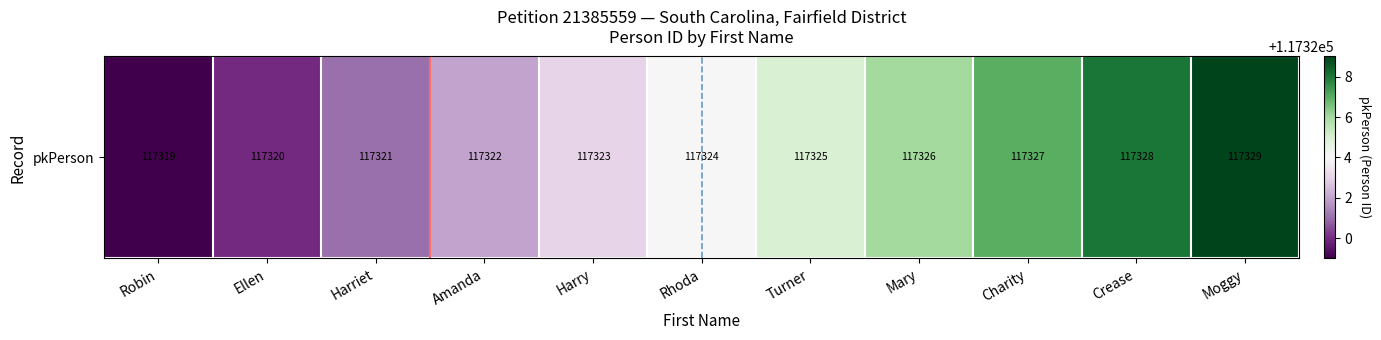

Reading left to right, transcribe all the data shown in this chart.

Robin=117319	Ellen=117320	Harriet=117321	Amanda=117322	Harry=117323	Rhoda=117324	Turner=117325	Mary=117326	Charity=117327	Crease=117328	Moggy=117329